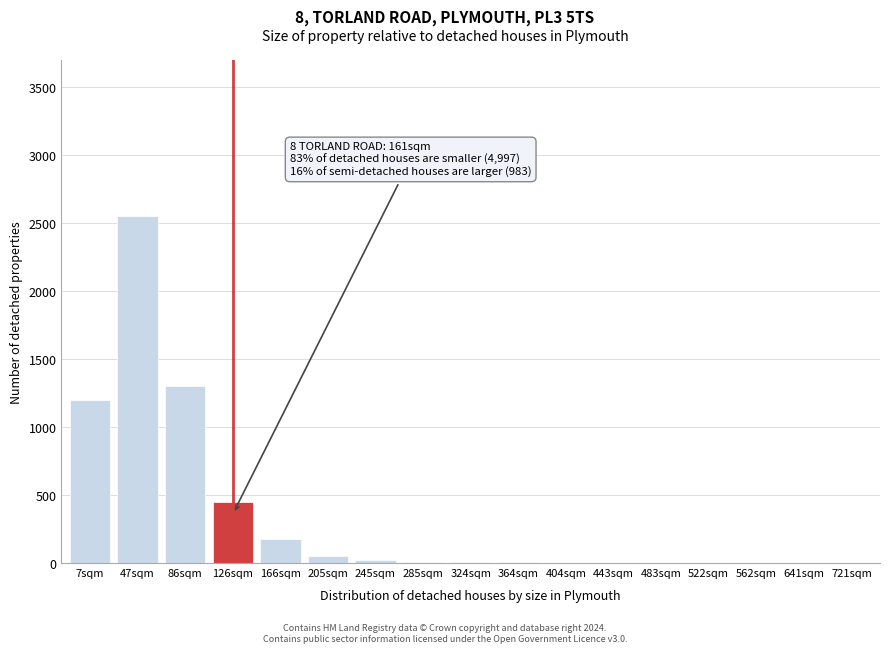

Approximately how many times larger is the value at 86sqm compared to 7sqm?

1.1